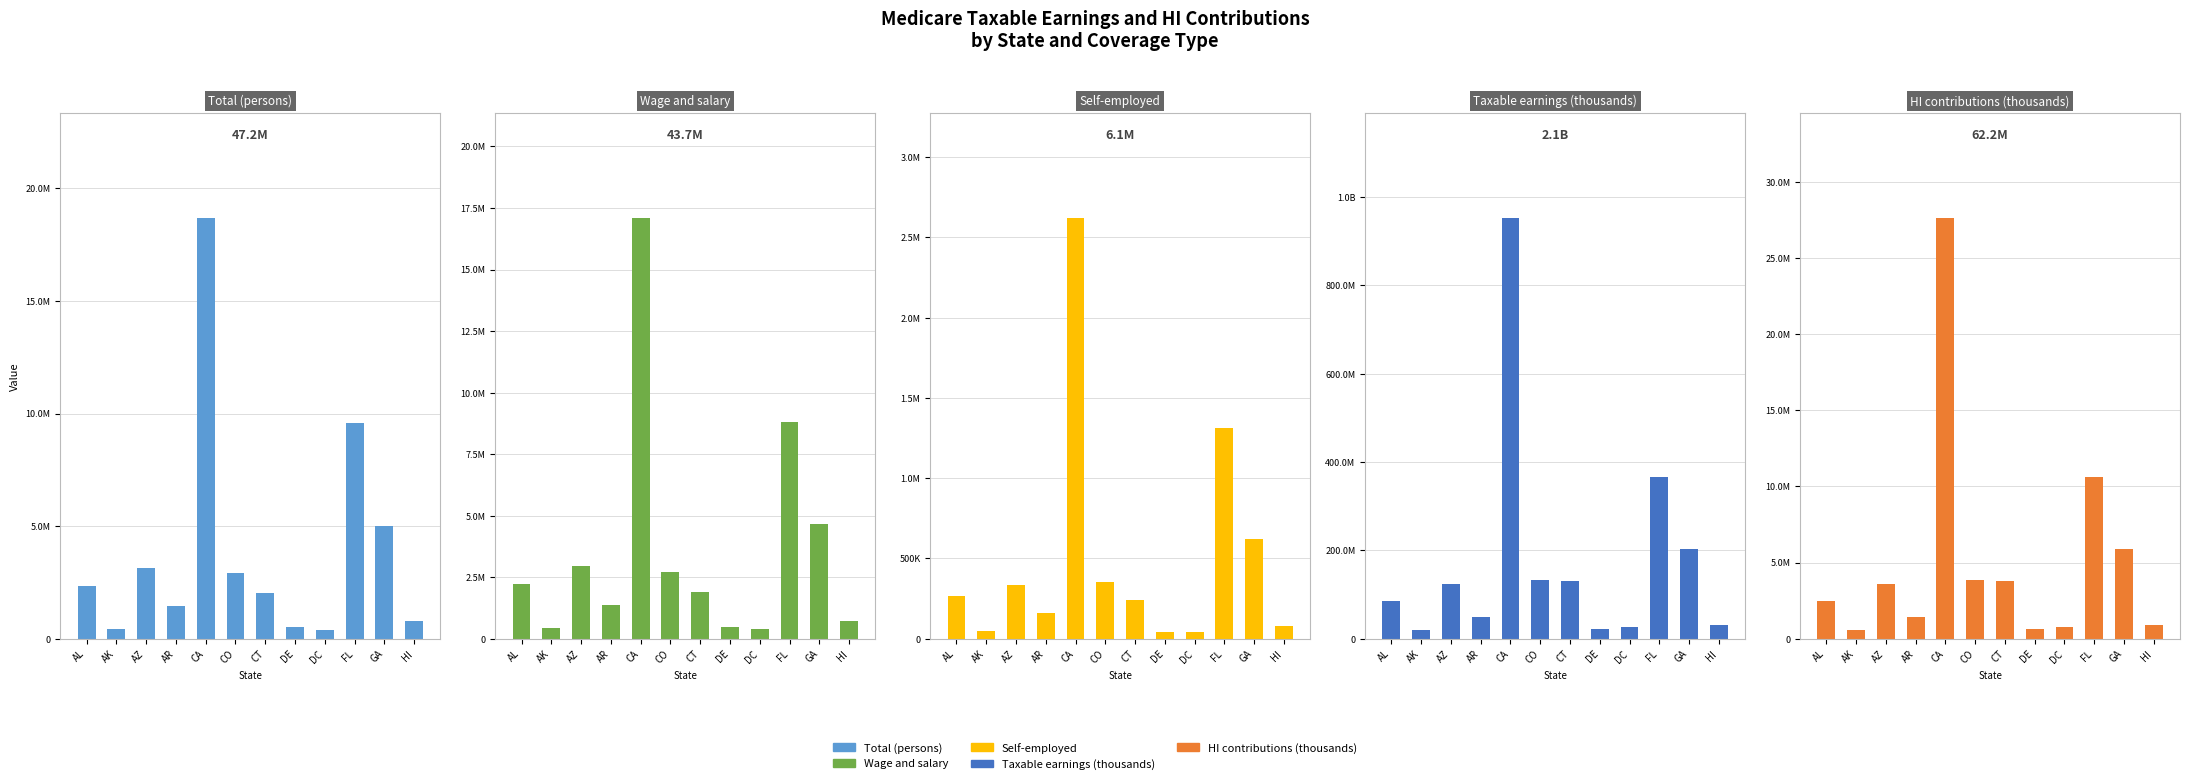

What is the label of the 2nd bar from the left?

AK